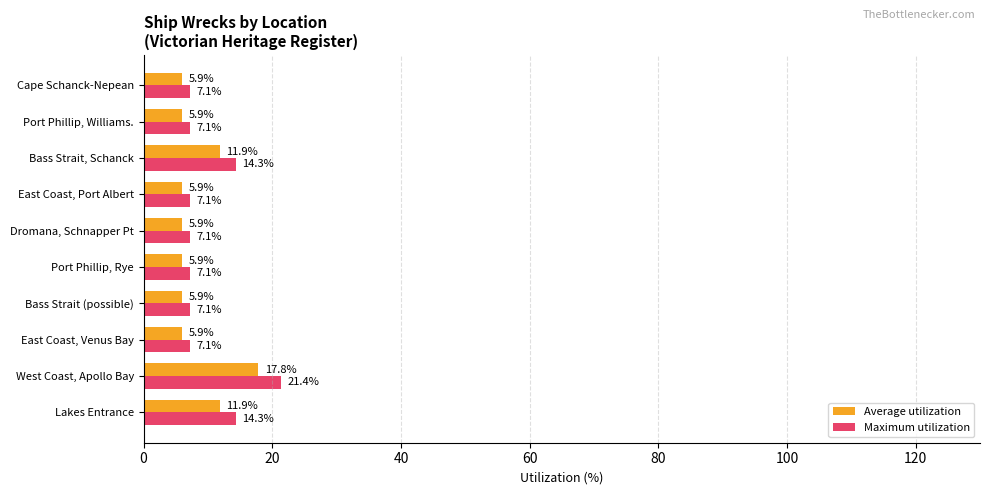

Which category has the highest value in the Average utilization series?

West Coast, Apollo Bay